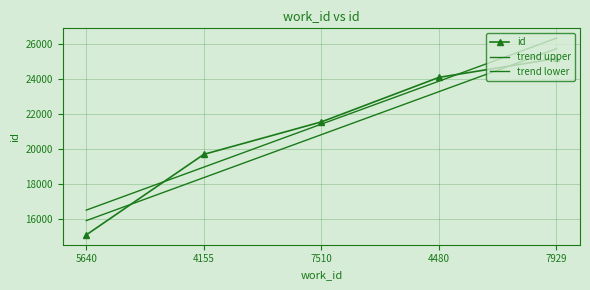

The chart shows a value of 15076 at 5640. True or false?

True